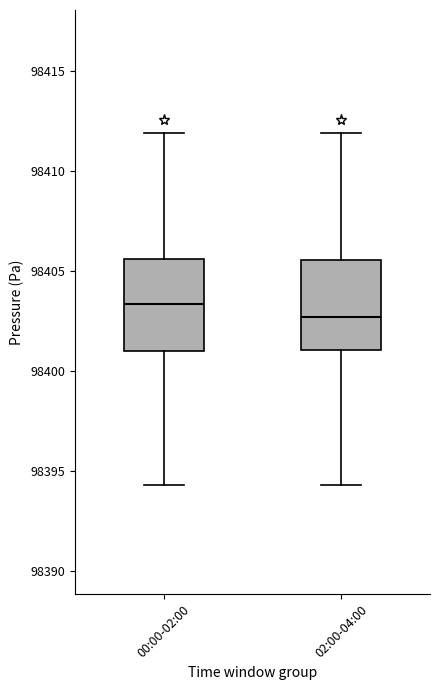

Where is the lower edge of the box for 00:00-02:00 on the y-axis? The values are not printed on the chart, so give them approximately, as read against the axis.

98401.0